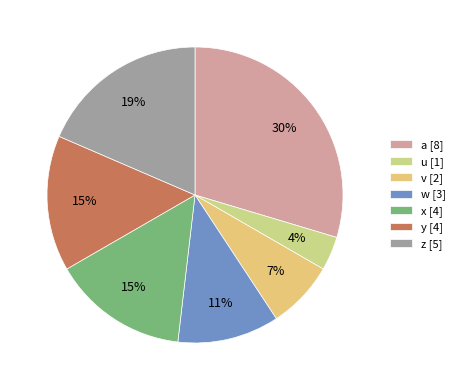

Combined, do z and x account for over 50%?

No